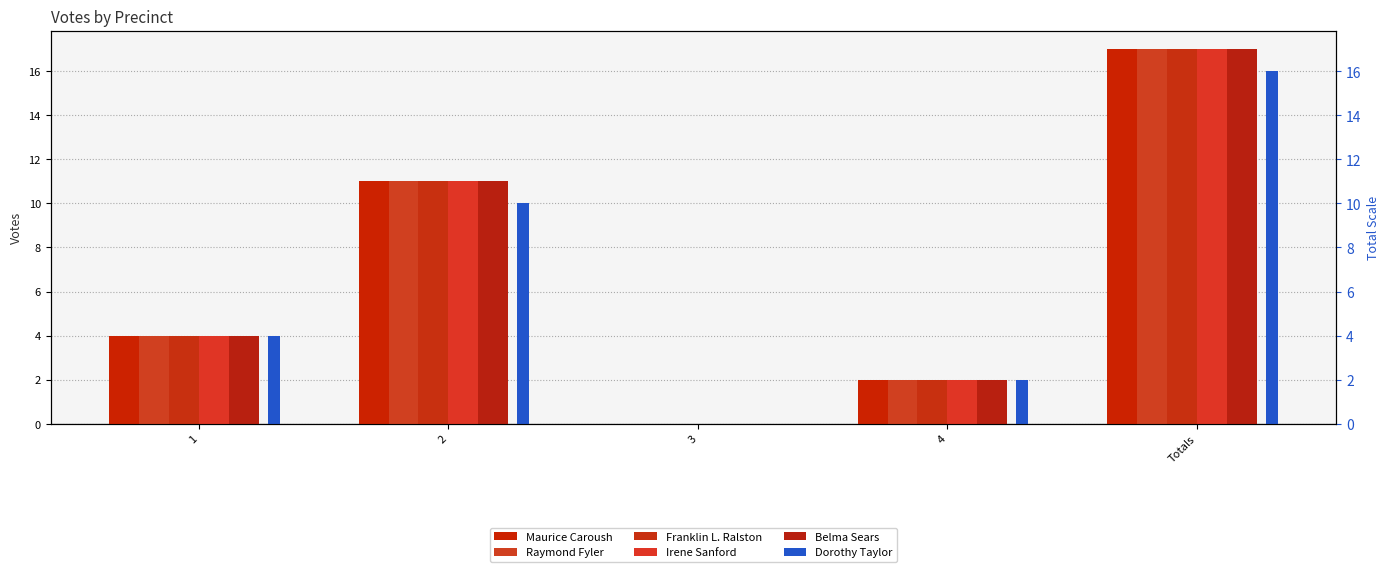

What is the label of the 5th bar from the right?

1